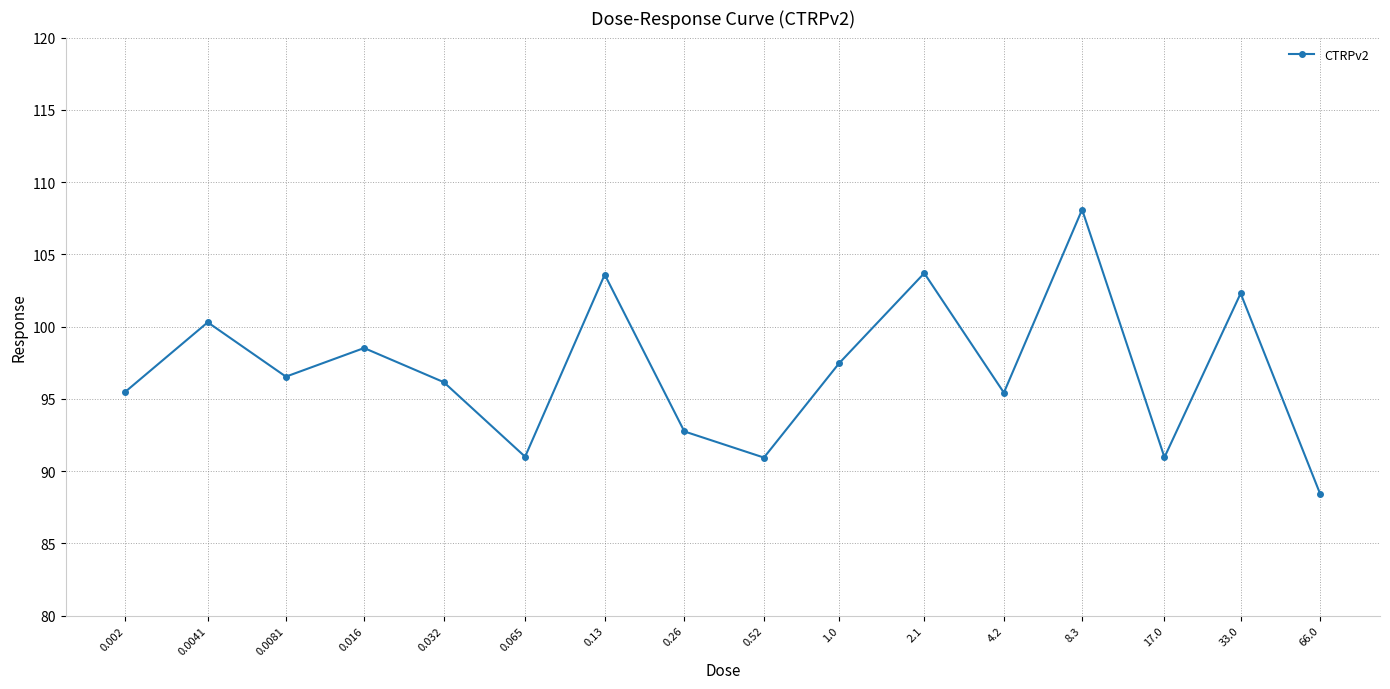

What is the minimum value shown in the chart?

88.4